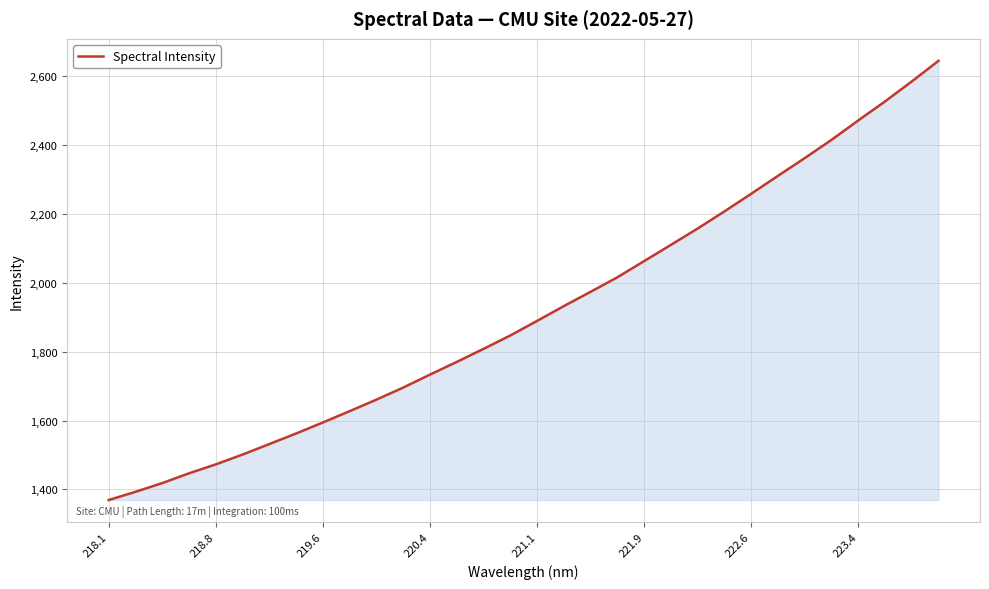

What is the maximum value shown in the chart?

2643.7